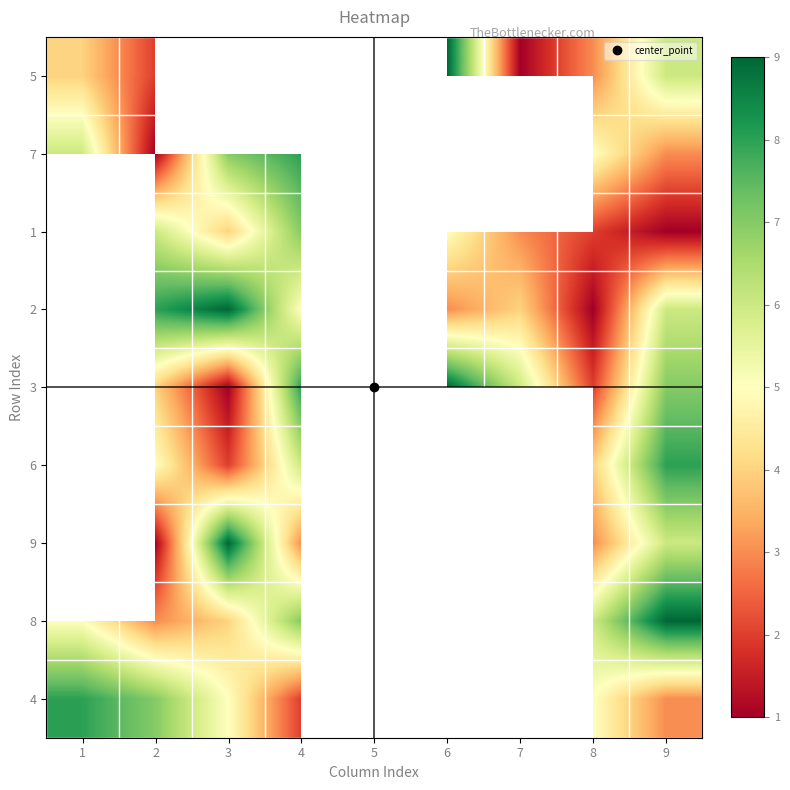

At which category is the sum across all series the highest?

6